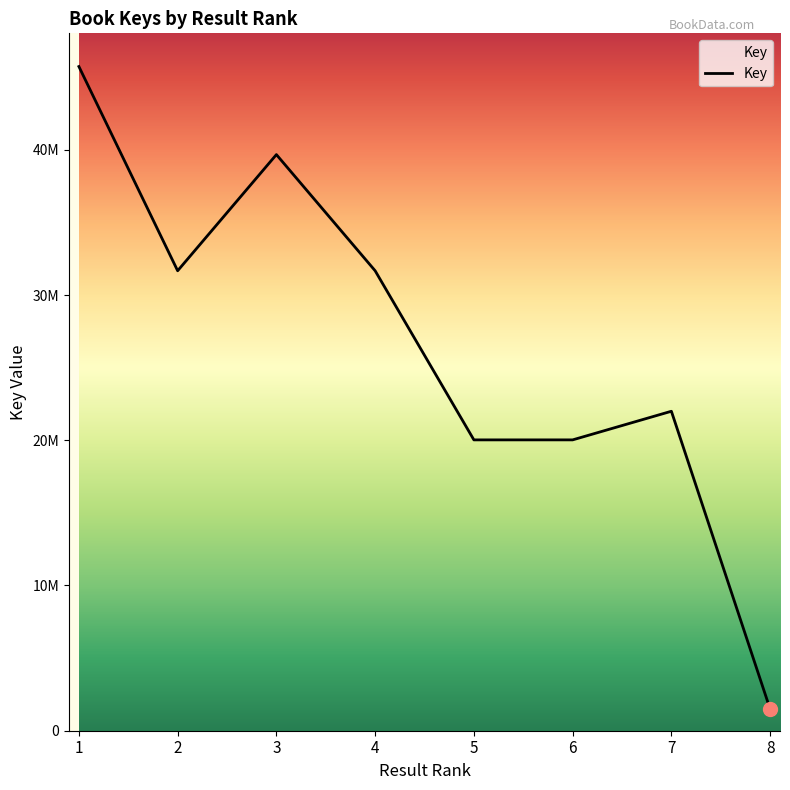

Does the chart have visible grid lines?

No